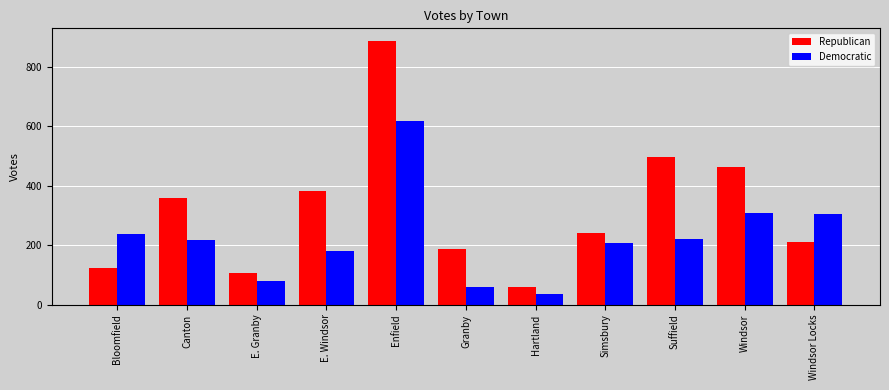

How many groups of bars are there?

11